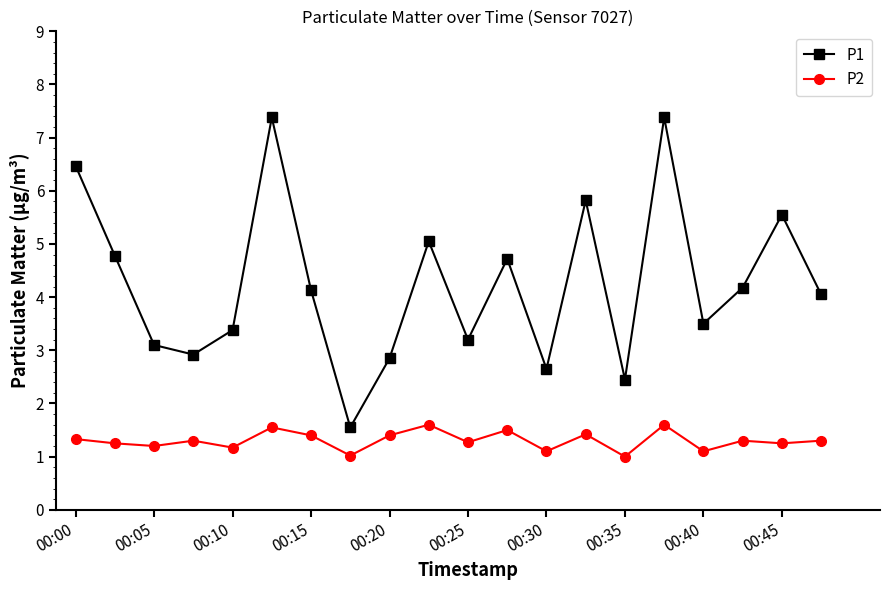

What are all the series names shown in the legend?

P1, P2